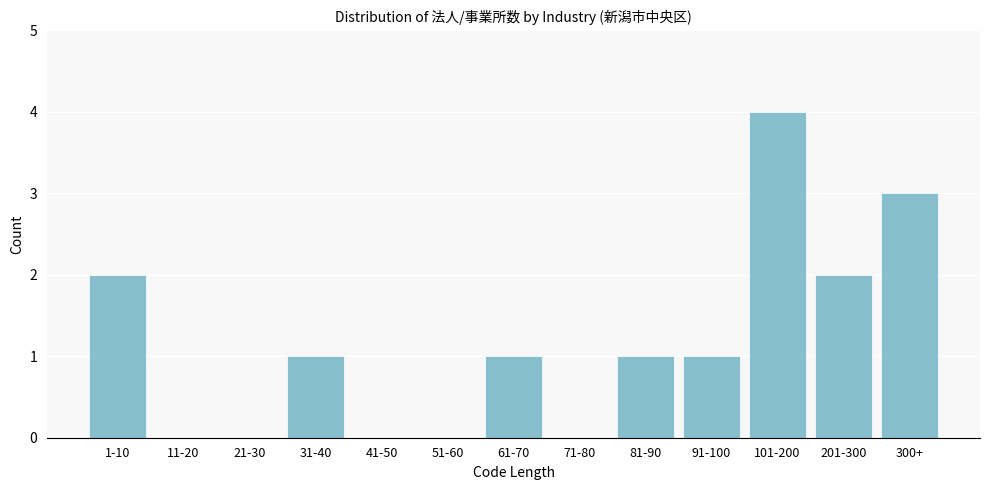

Reading left to right, what are all the values shown in this chart?

1-10=2	11-20=0	21-30=0	31-40=1	41-50=0	51-60=0	61-70=1	71-80=0	81-90=1	91-100=1	101-200=4	201-300=2	300+=3